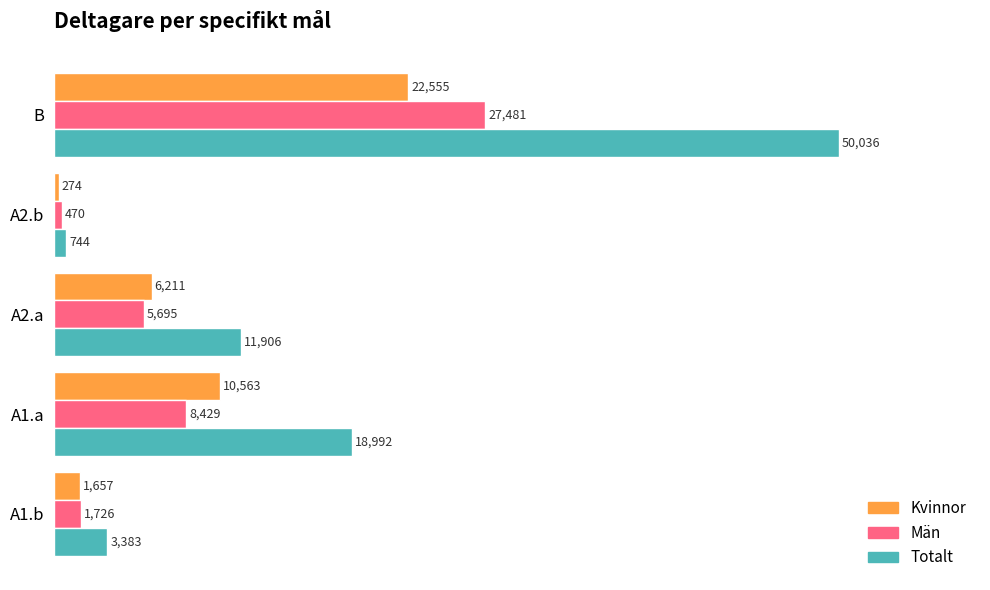

What is the sum of the Totalt values at A2.b and A2.a?

12650